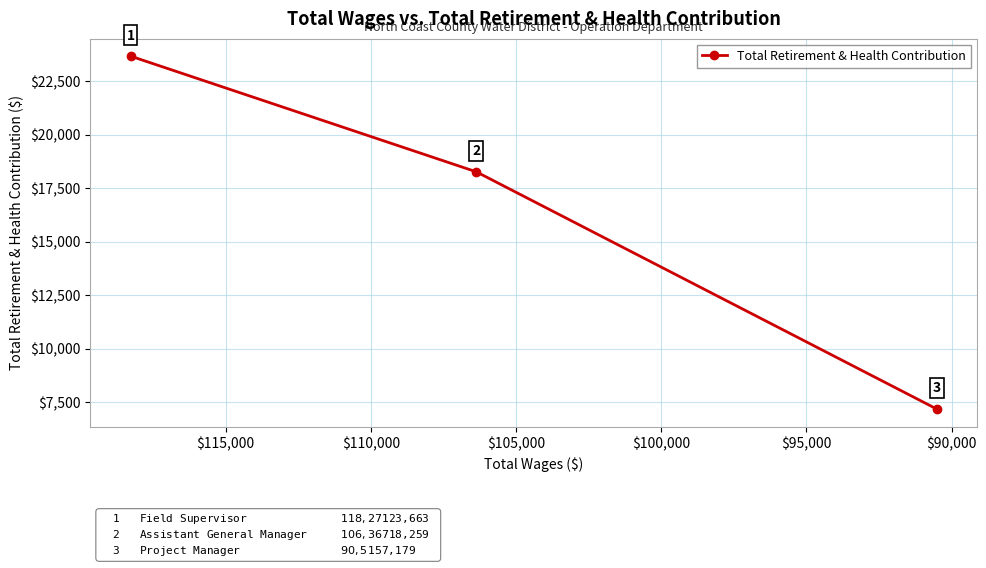

What is the average value?

16367